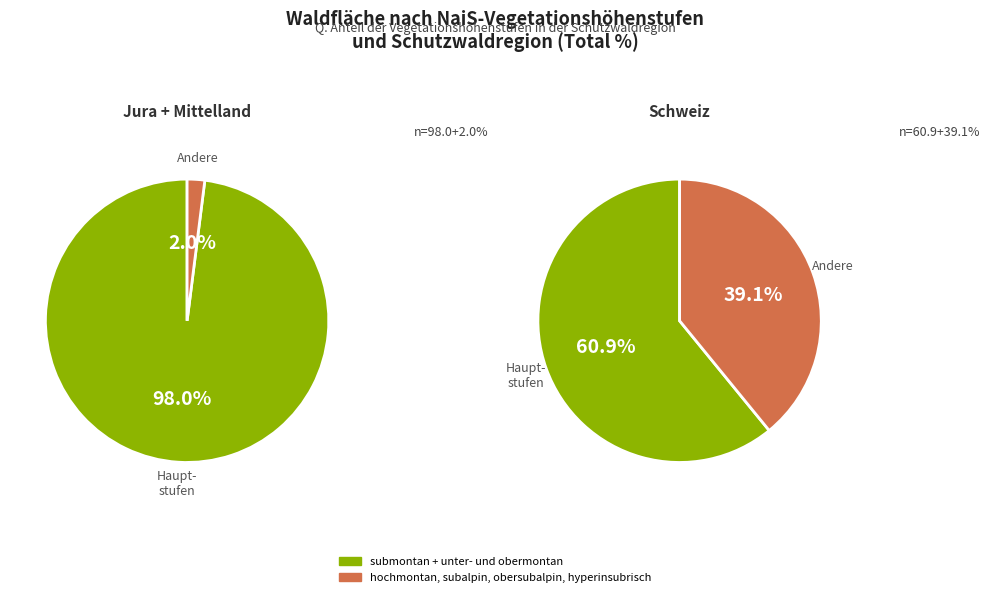

Which slice represents more than half of the pie?

submontan